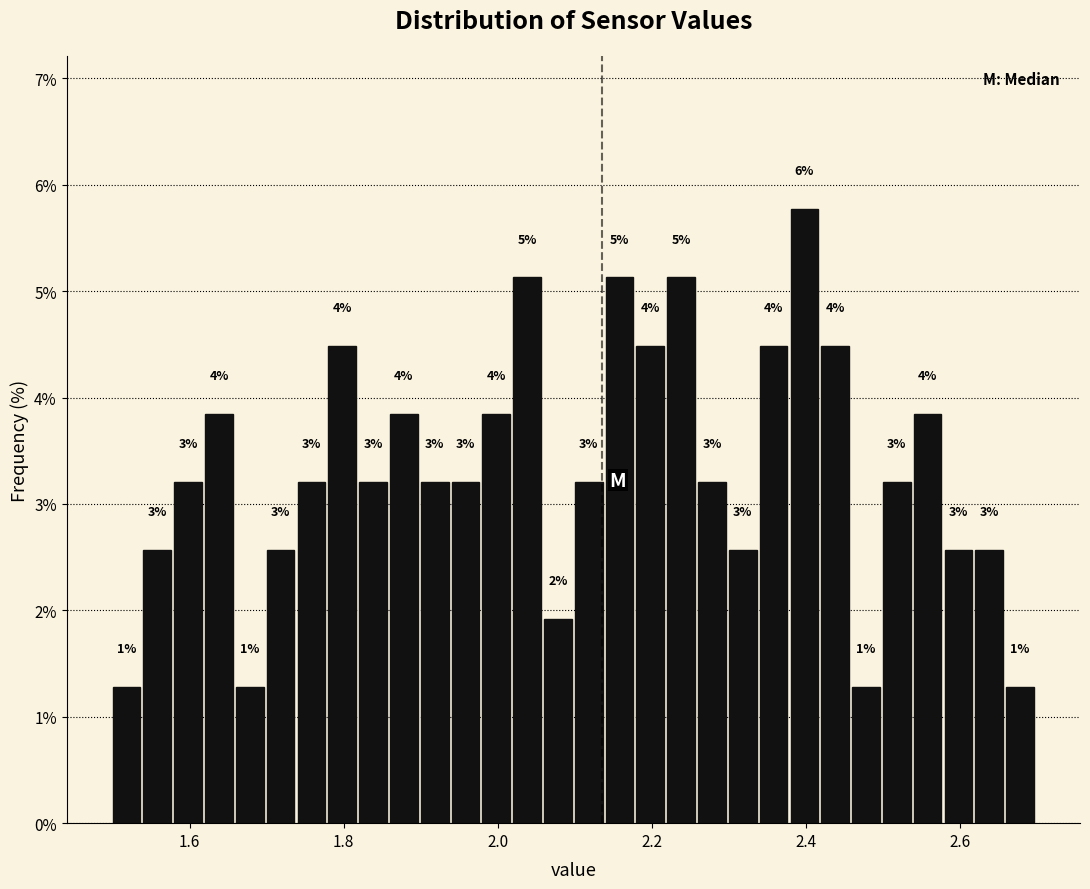

Around what value on the x-axis is the tallest bar? Give the approximate position of its centre, as read against the axis.

2.40